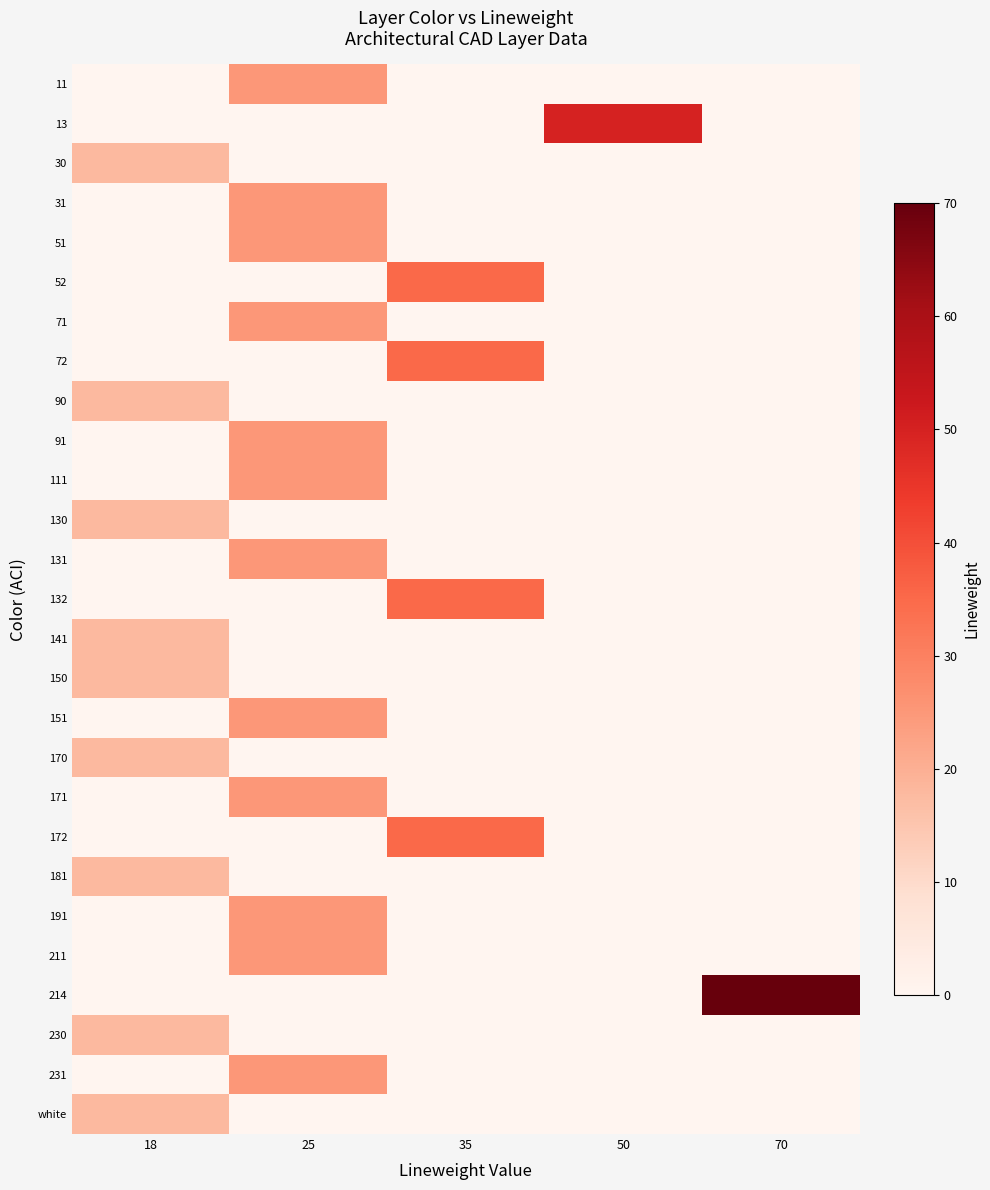

Rank the series by their maximum value, from lowest to highest.

30, 90, 130, 141, 150, 170, 181, 230, white, 11, 31, 51, 71, 91, 111, 131, 151, 171, 191, 211, 231, 52, 72, 132, 172, 13, 214